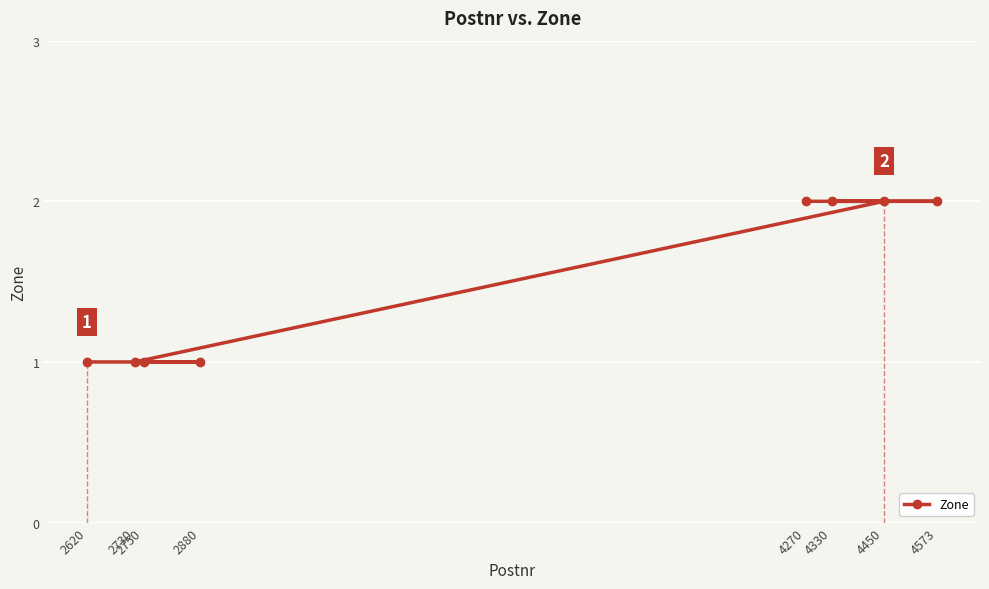

What is the ratio of the value at 4330 to the value at 4573?

1.0